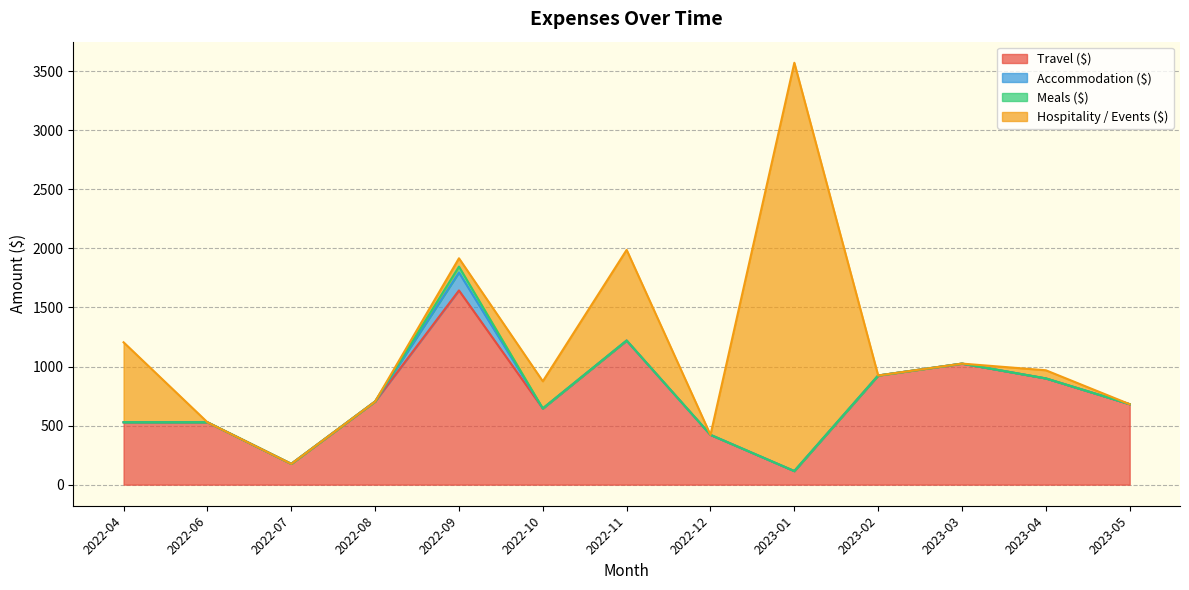

What position from the left is 2023-03?

11